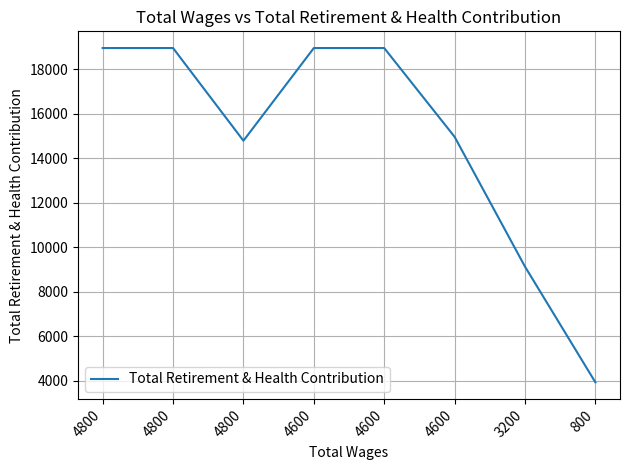

Which label corresponds to the smallest value in the chart?

800